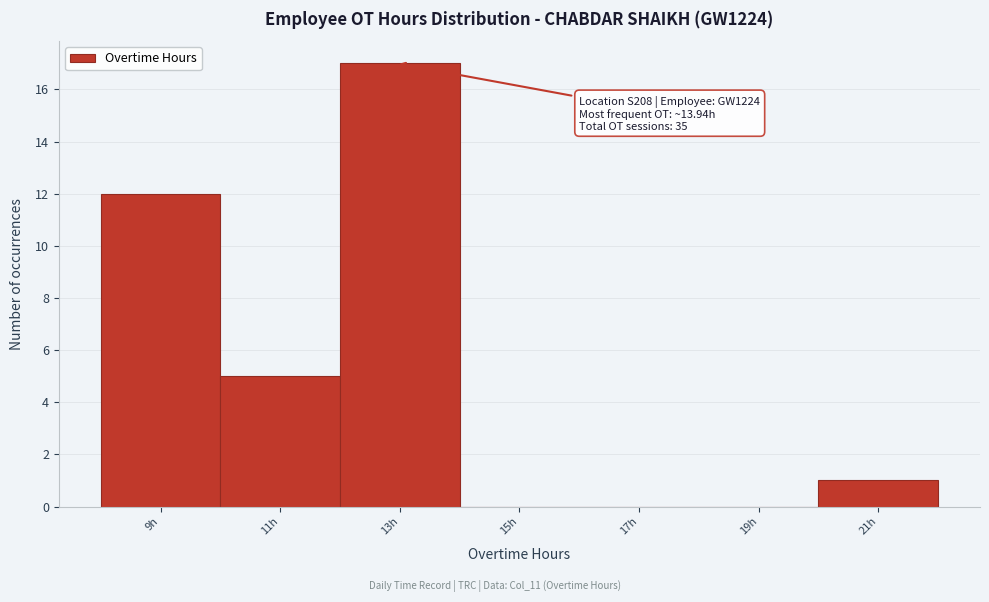

Reading left to right, what are all the values shown in this chart?

9h=12	11h=5	13h=17	15h=0	17h=0	19h=0	21h=1